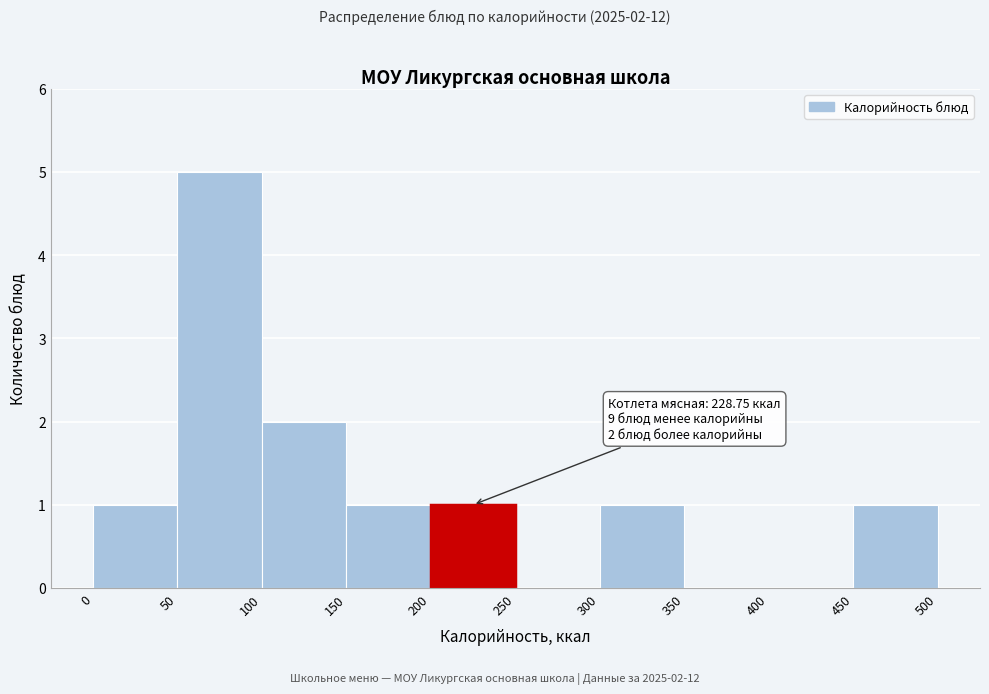

Which range on the x-axis has the tallest bar?

50 to 100